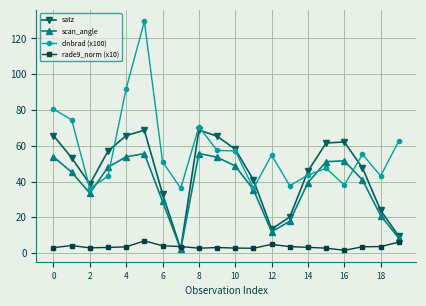

What is the value of the rade9_norm (x10) point at the 18th from the left?

3.5